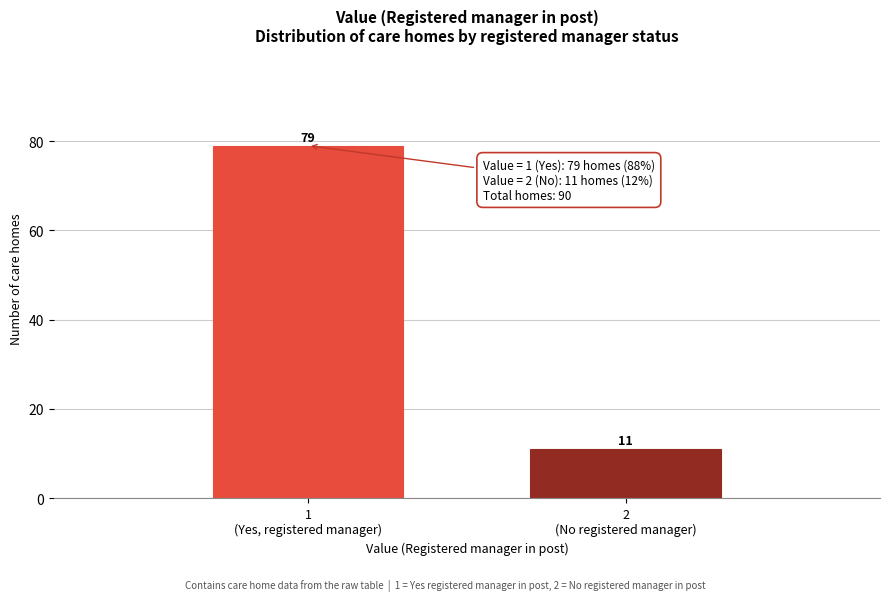

Reading left to right, list all the values displayed in this chart.

79	11